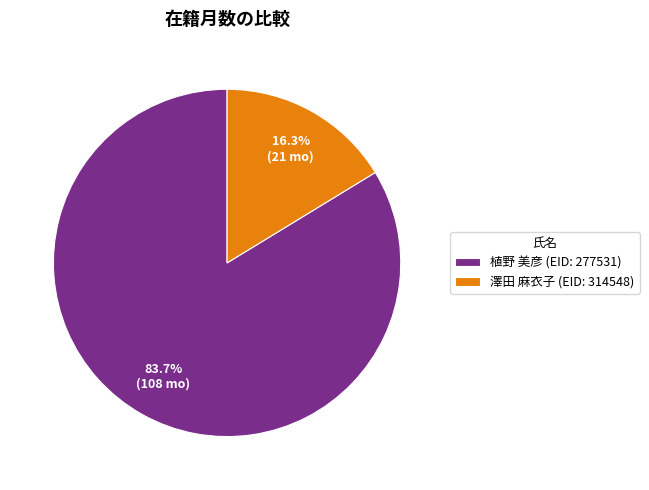

What percentage do 澤田 麻衣子 (EID: 314548) and 植野 美彦 (EID: 277531) together represent?

100.0%